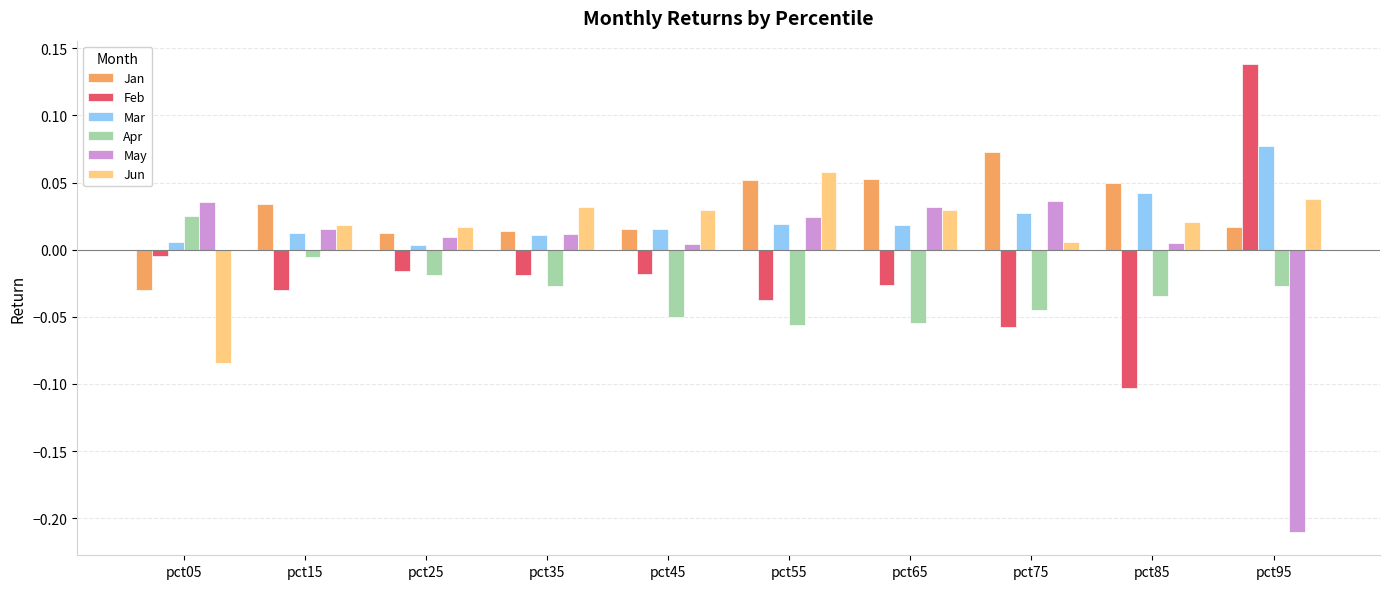

Which category has the highest value across all series?

pct95